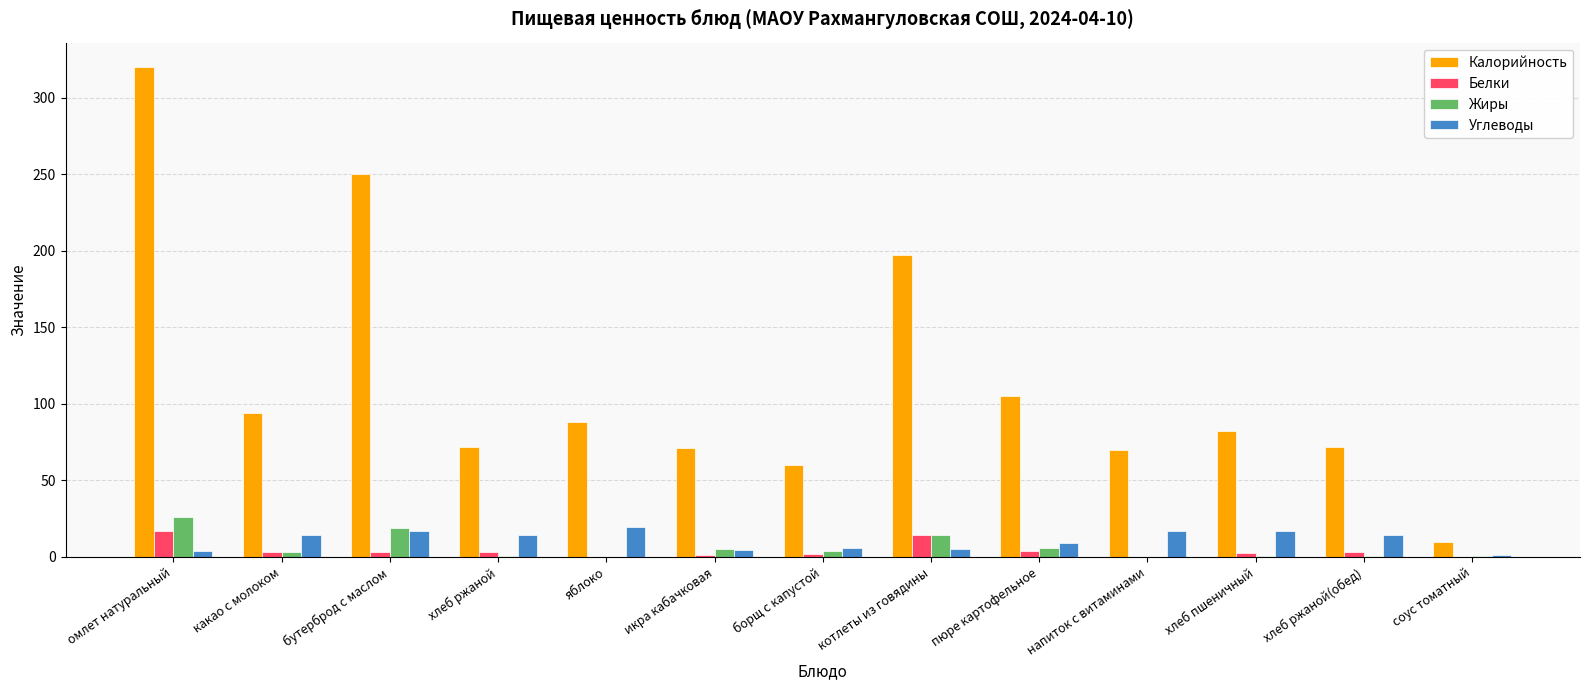

Is it true that Калорийность equals 88.0 at яблоко?

True